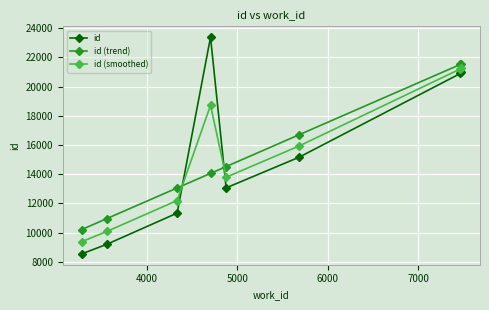

What is the maximum value for id (smoothed)?

21252.5